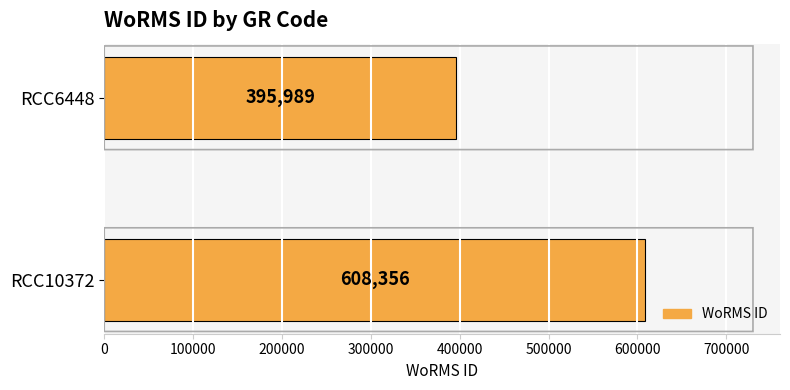

List the labels in order of value, smallest first.

RCC6448, RCC10372